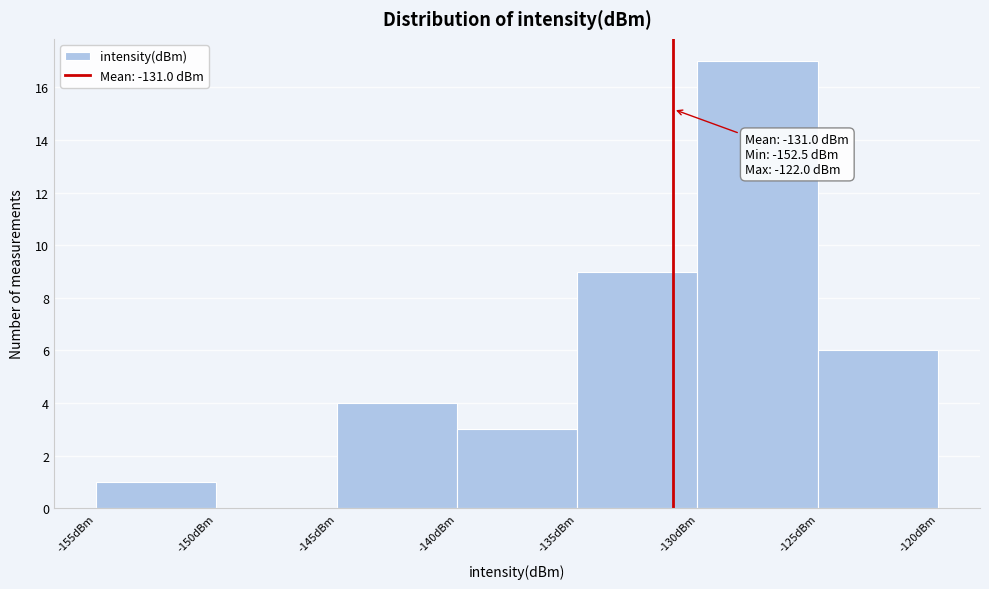

Over which range of the x-axis is the bar tallest?

-130 to -125